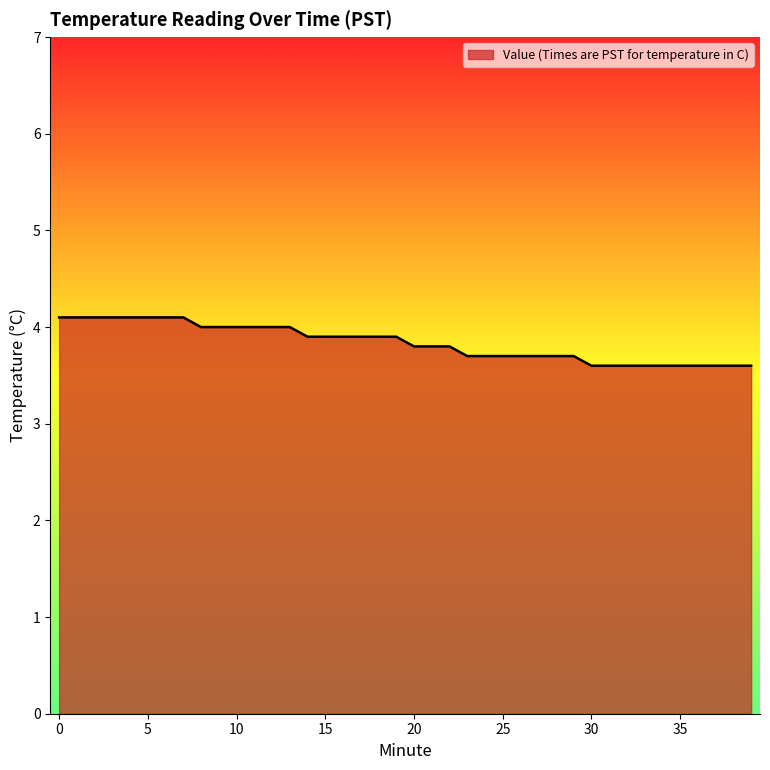

What is the smallest value displayed?

3.6